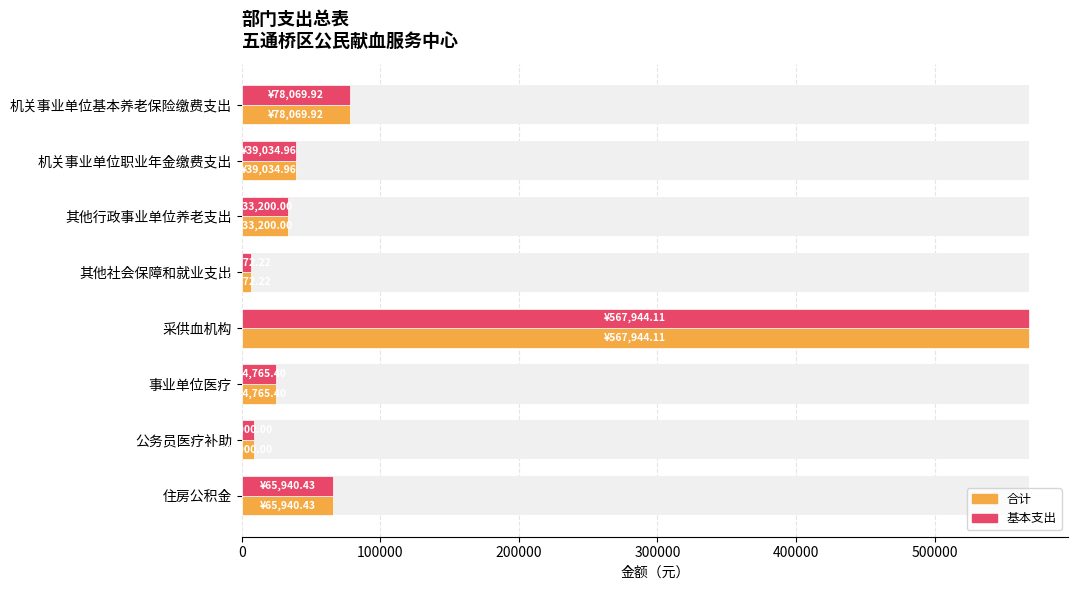

At how many categories does at least one series exceed 298464?

1